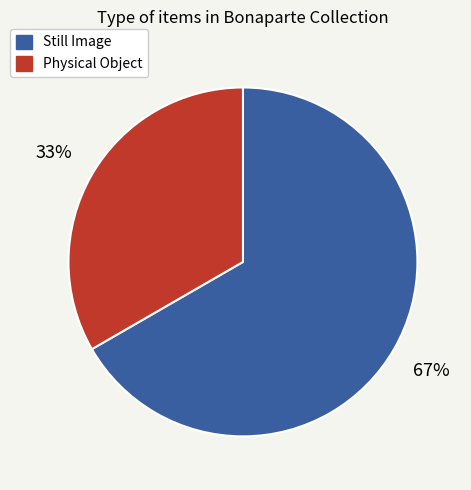

Is there a majority slice in this chart?

Yes